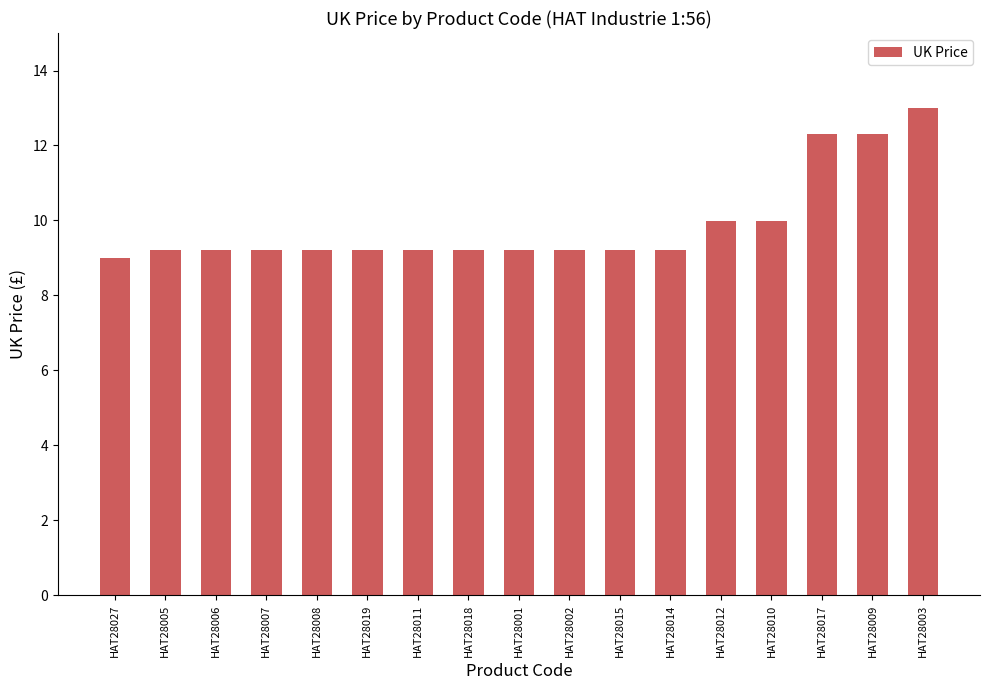

What is the label of the 6th bar from the right?

HAT28014